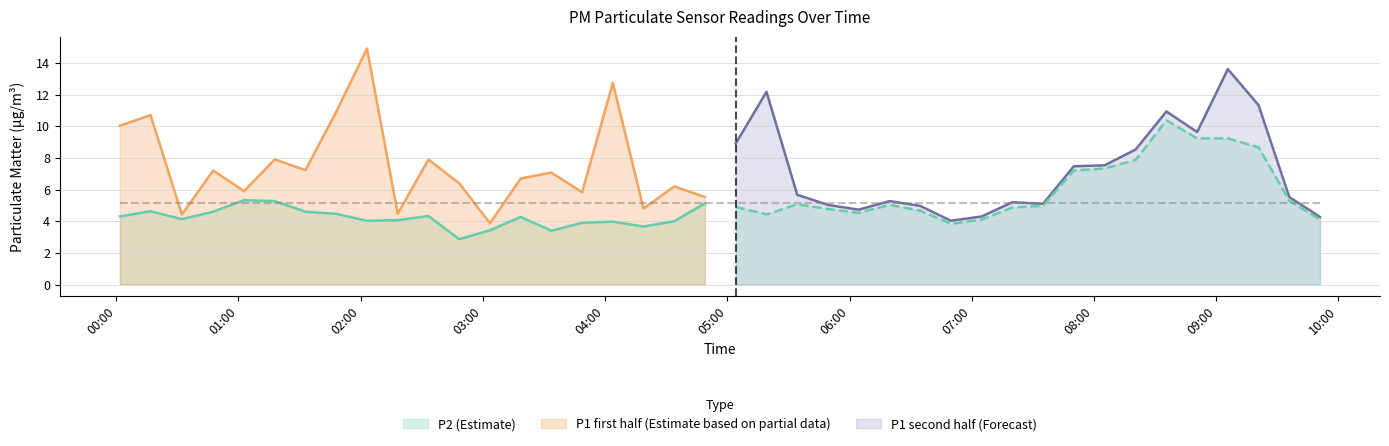

List the labels in order of P1 value, largest first.

2023-11-21T02:03:04, 2023-11-21T09:05:41, 2023-11-21T04:03:46, 2023-11-21T05:19:12, 2023-11-21T09:20:45, 2023-11-21T08:35:32, 2023-11-21T01:47:57, 2023-11-21T00:16:49, 2023-11-21T00:01:45, 2023-11-21T08:50:36, 2023-11-21T05:04:04, 2023-11-21T08:20:26, 2023-11-21T01:17:48, 2023-11-21T02:33:14, 2023-11-21T08:05:11, 2023-11-21T07:50:04, 2023-11-21T01:32:53, 2023-11-21T00:47:36, 2023-11-21T03:33:36, 2023-11-21T03:18:32, 2023-11-21T02:48:19, 2023-11-21T04:33:55, 2023-11-21T01:02:42, 2023-11-21T03:48:41, 2023-11-21T05:34:17, 2023-11-21T04:48:59, 2023-11-21T09:35:50, 2023-11-21T06:19:34, 2023-11-21T07:19:55, 2023-11-21T07:34:59, 2023-11-21T05:49:23, 2023-11-21T06:34:38, 2023-11-21T04:18:50, 2023-11-21T06:04:29, 2023-11-21T02:18:10, 2023-11-21T00:32:12, 2023-11-21T07:04:50, 2023-11-21T09:50:55, 2023-11-21T06:49:43, 2023-11-21T03:03:27